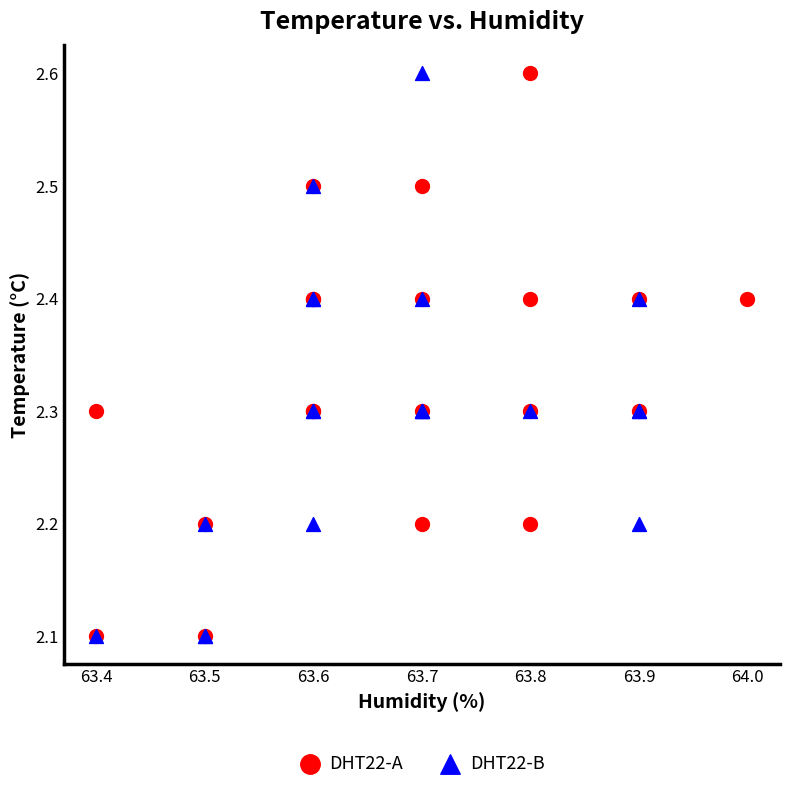

What are all the series names shown in the legend?

DHT22-A, DHT22-B